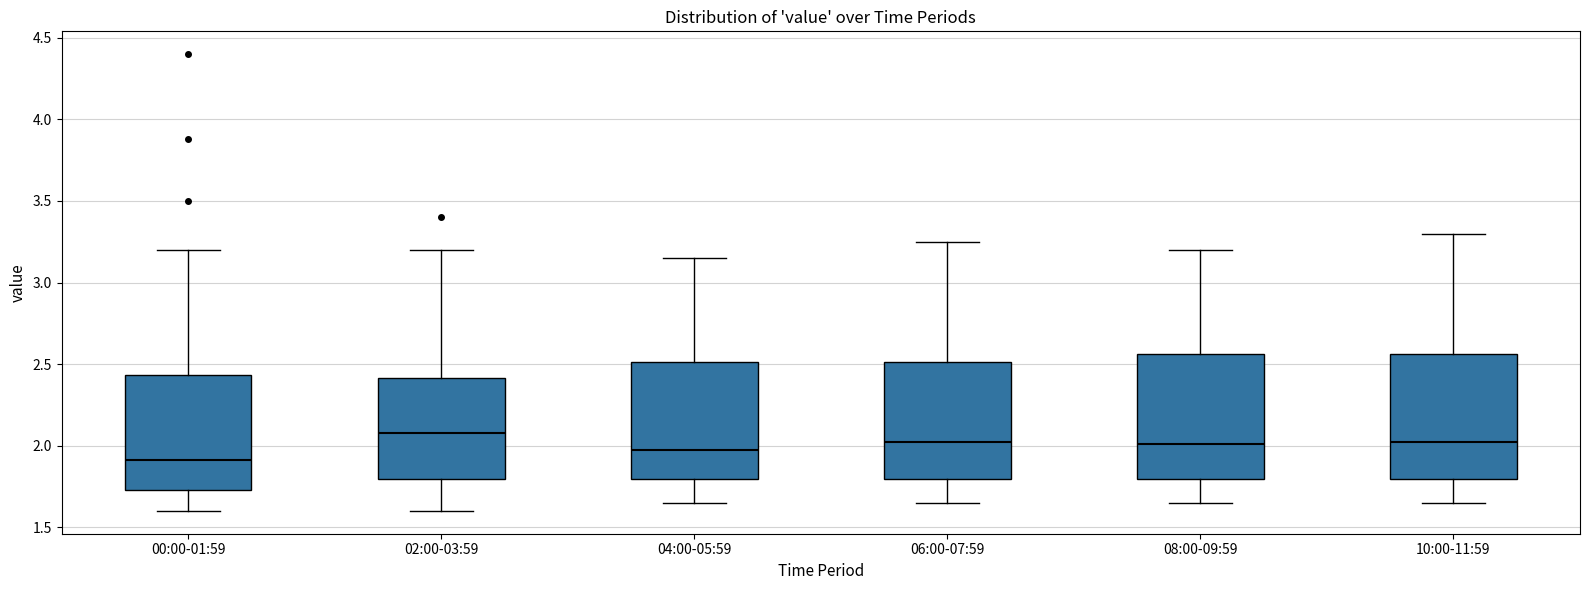

Reading left to right, transcribe this box plot: for each box, give where its median line is, the range the box spans, and where its two whiskers end, as read against the y-axis. The values are not printed on the chart, so give them approximately, as read against the axis.

00:00-01:59: median 1.90, box 1.75 to 2.45, whiskers 1.60 to 3.20
02:00-03:59: median 2.10, box 1.80 to 2.40, whiskers 1.60 to 3.20
04:00-05:59: median 2.00, box 1.80 to 2.50, whiskers 1.65 to 3.15
06:00-07:59: median 2.05, box 1.80 to 2.50, whiskers 1.65 to 3.25
08:00-09:59: median 2.00, box 1.80 to 2.55, whiskers 1.65 to 3.20
10:00-11:59: median 2.05, box 1.80 to 2.55, whiskers 1.65 to 3.30